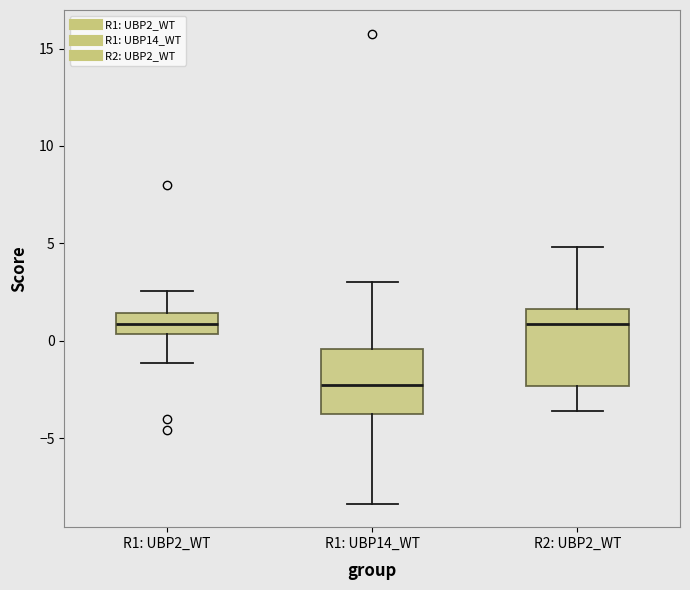

Which box is the tallest, from its lower edge to its upper edge?

R2: UBP2_WT